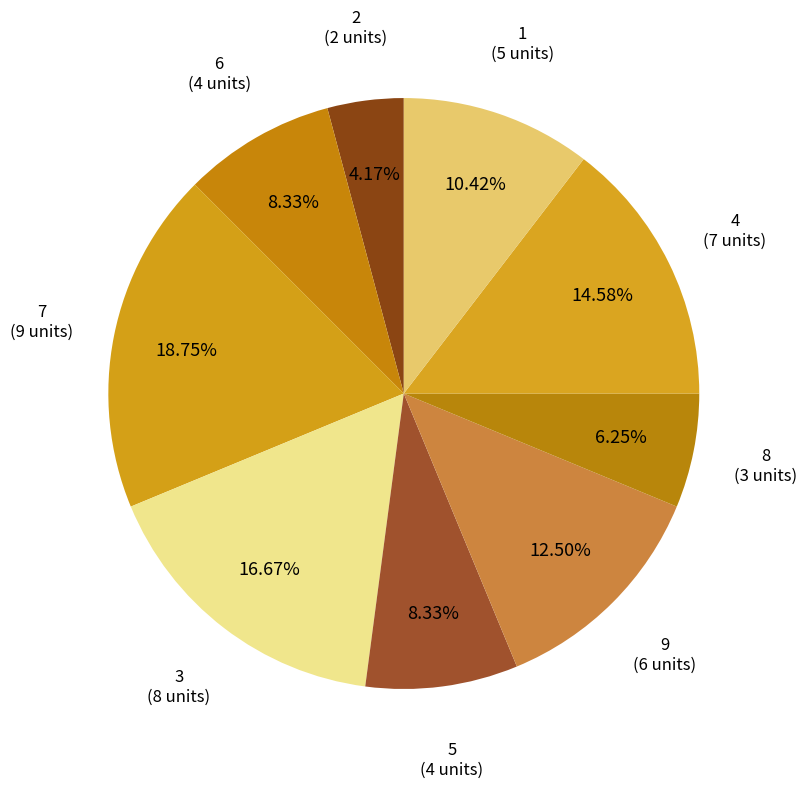

To the nearest percent, what is the difference between the 3 and 7 slice percentages?

2%